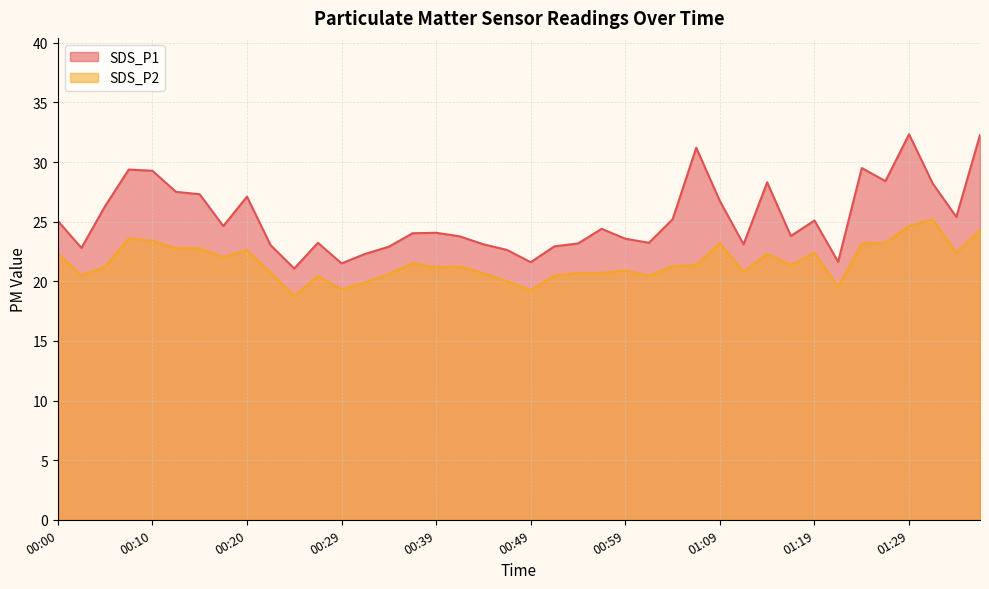

What is the greatest value displayed?

32.3